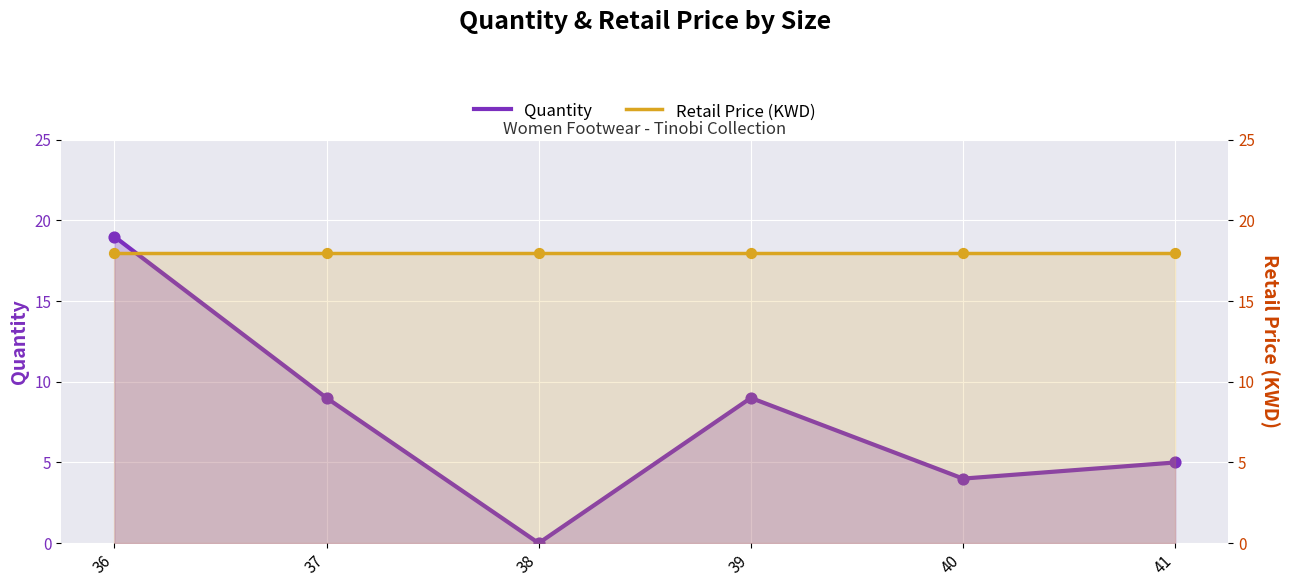

Which series has the largest Y range (max minus min)?

Quantity